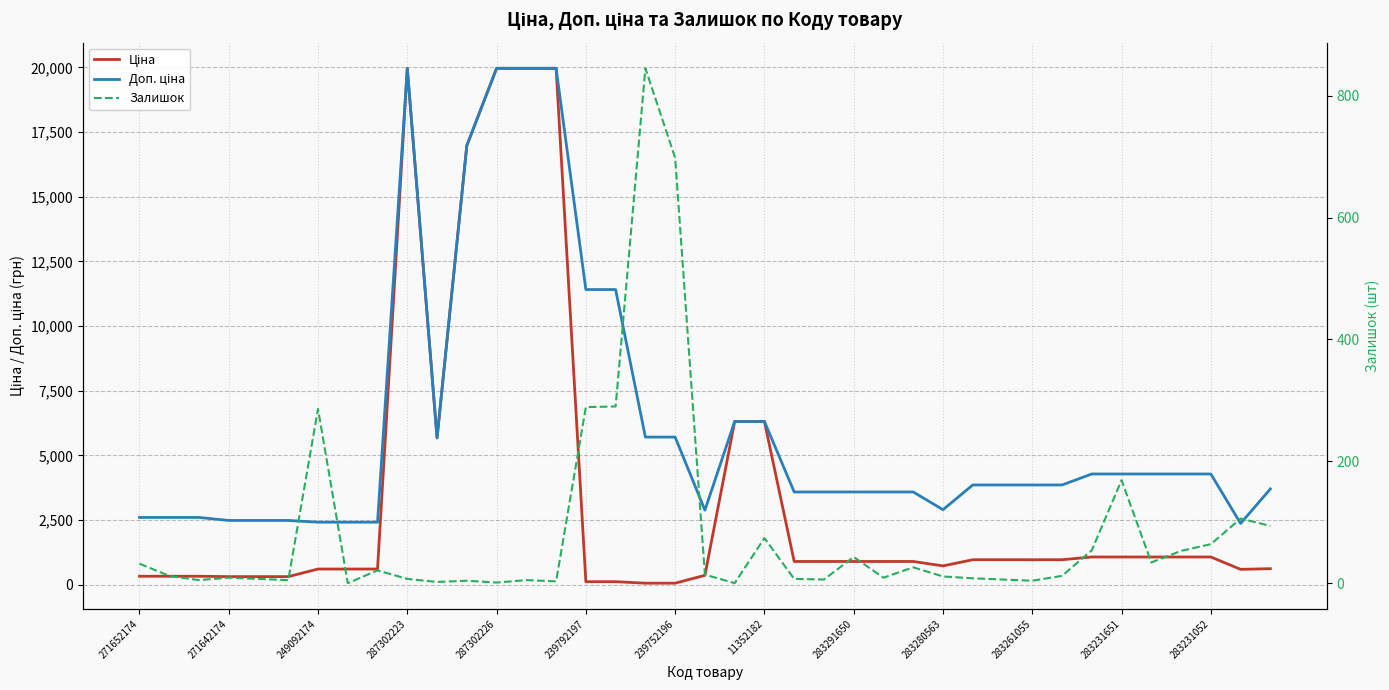

Rank the series at 37 from highest to lowest value.

Доп. ціна, Ціна, Залишок